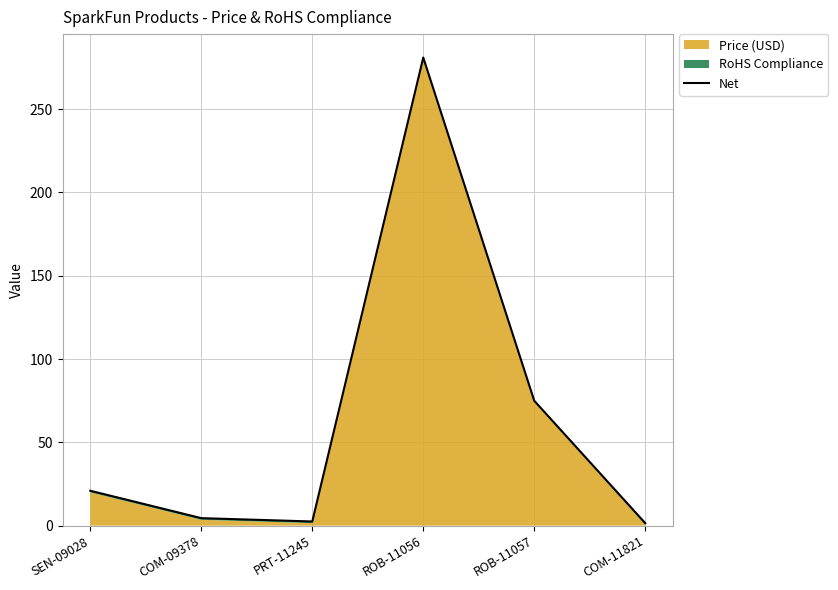

How many interior local valleys (lower than both neighbors) does the data have?

1